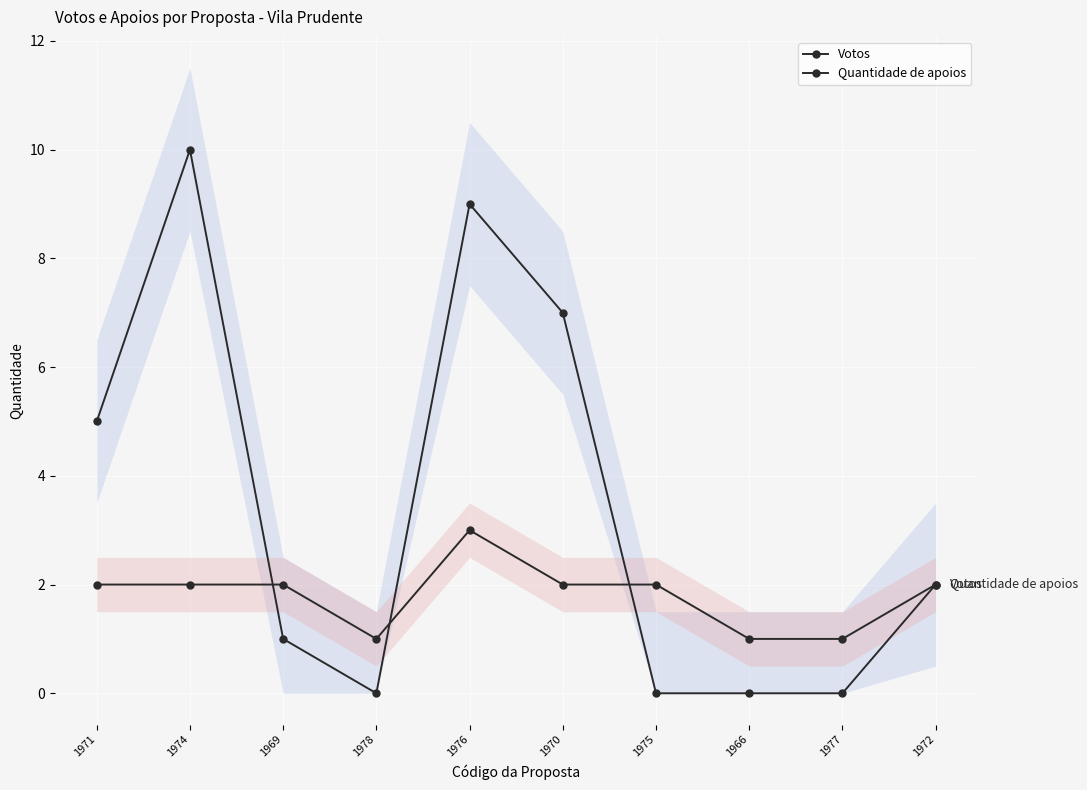

At which category is the sum across all series the highest?

1974